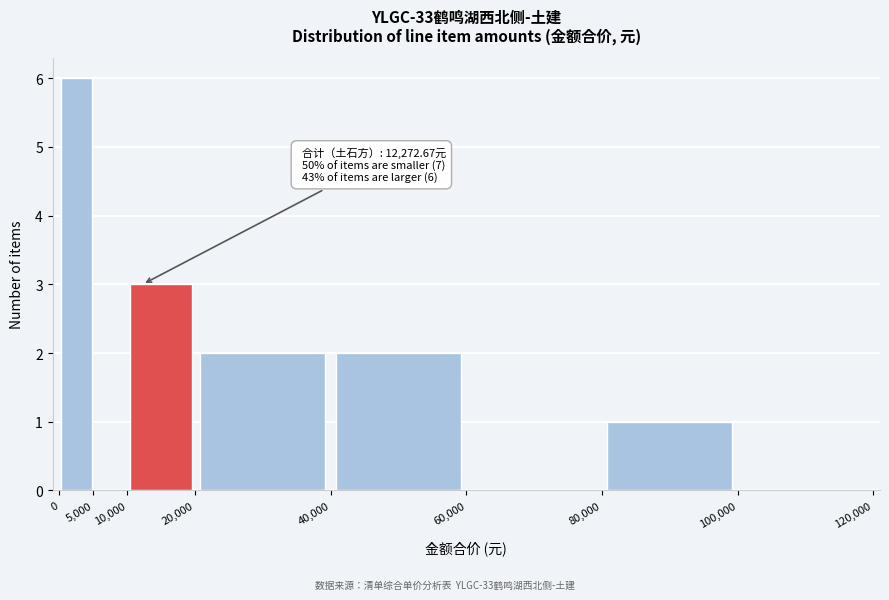

Which range on the x-axis has the tallest bar?

0 to 5,000